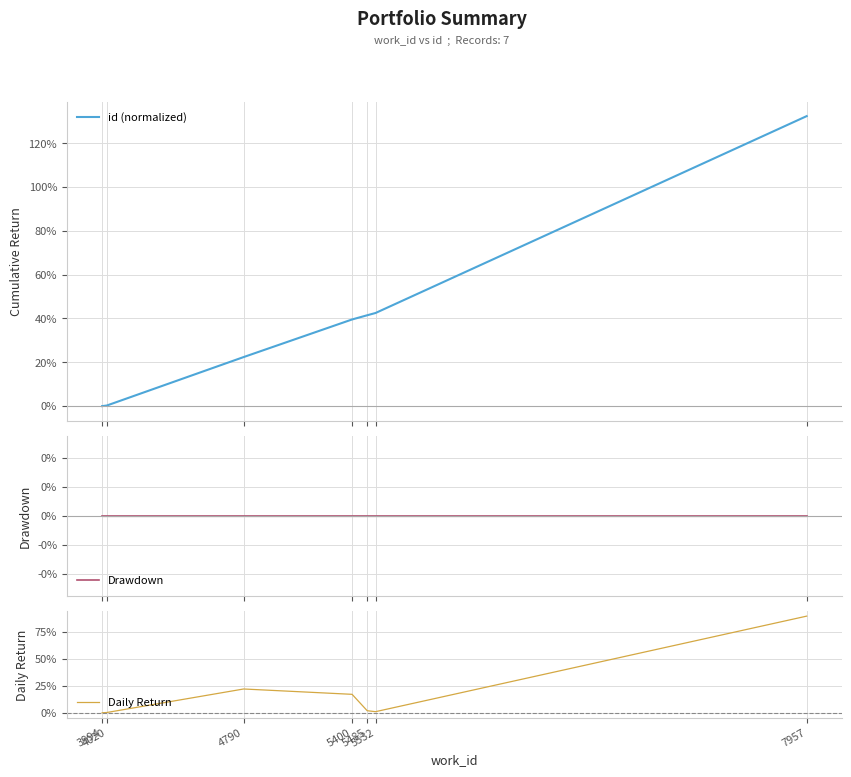

At which category is the sum across all series the highest?

7957